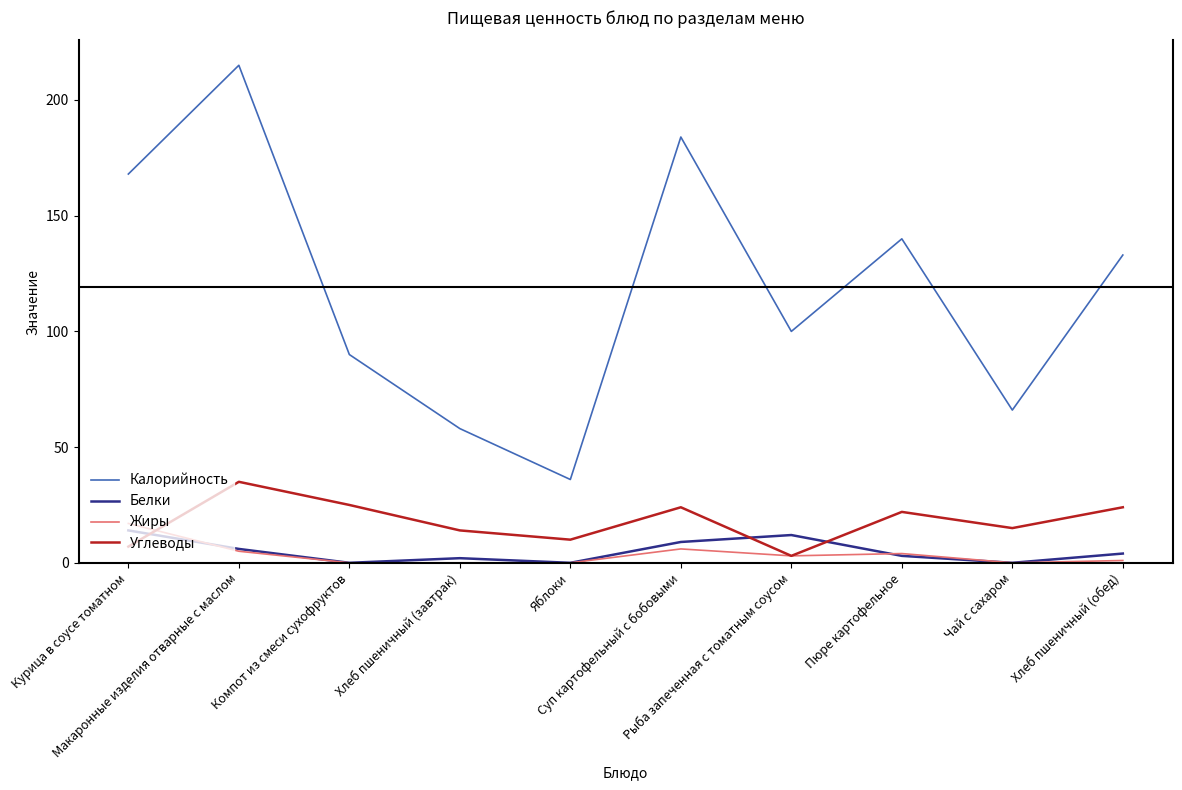

Which series changed the most between Яблоки and Чай с сахаром?

Калорийность